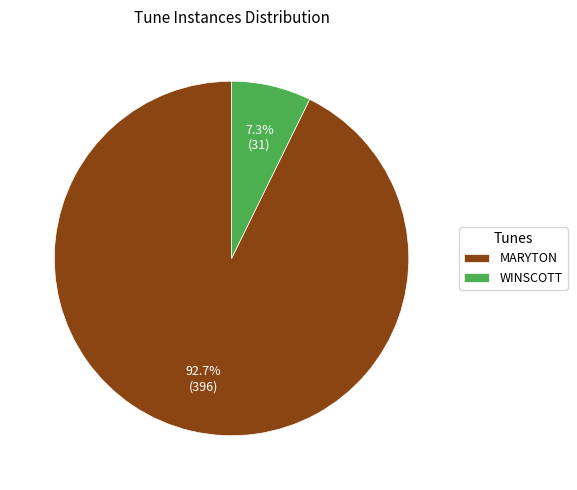

Which has a higher value, WINSCOTT or MARYTON?

MARYTON